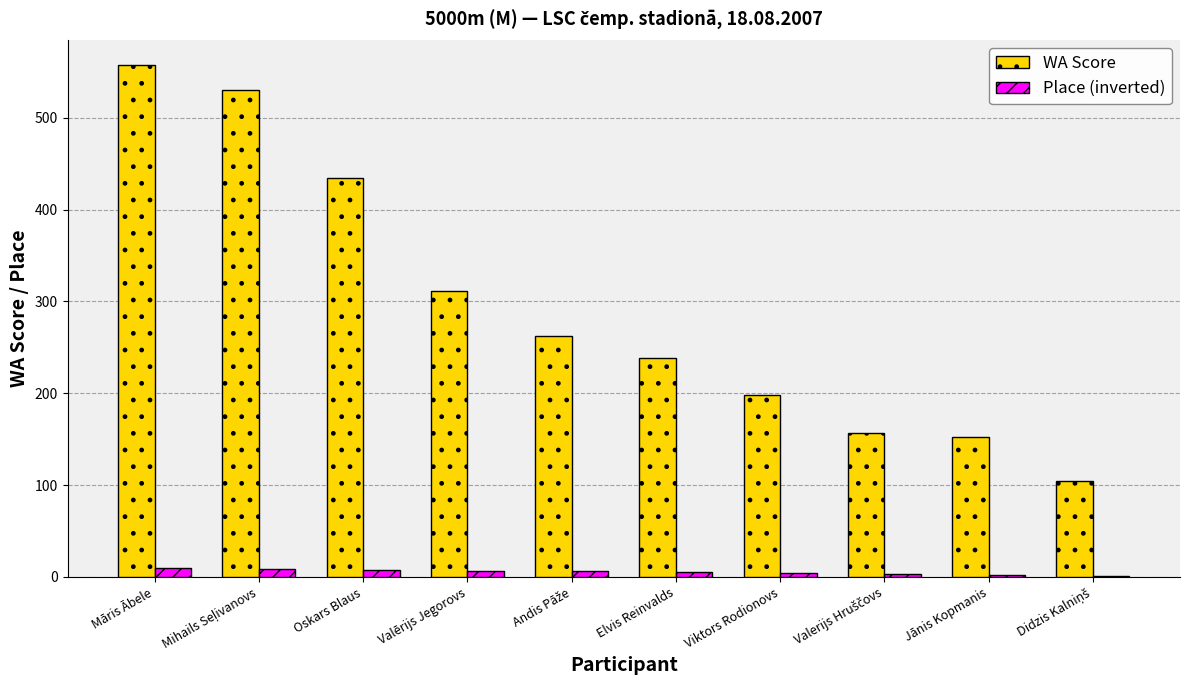

The Place (inverted) series shows 7 at Valērijs Jegorovs. True or false?

True